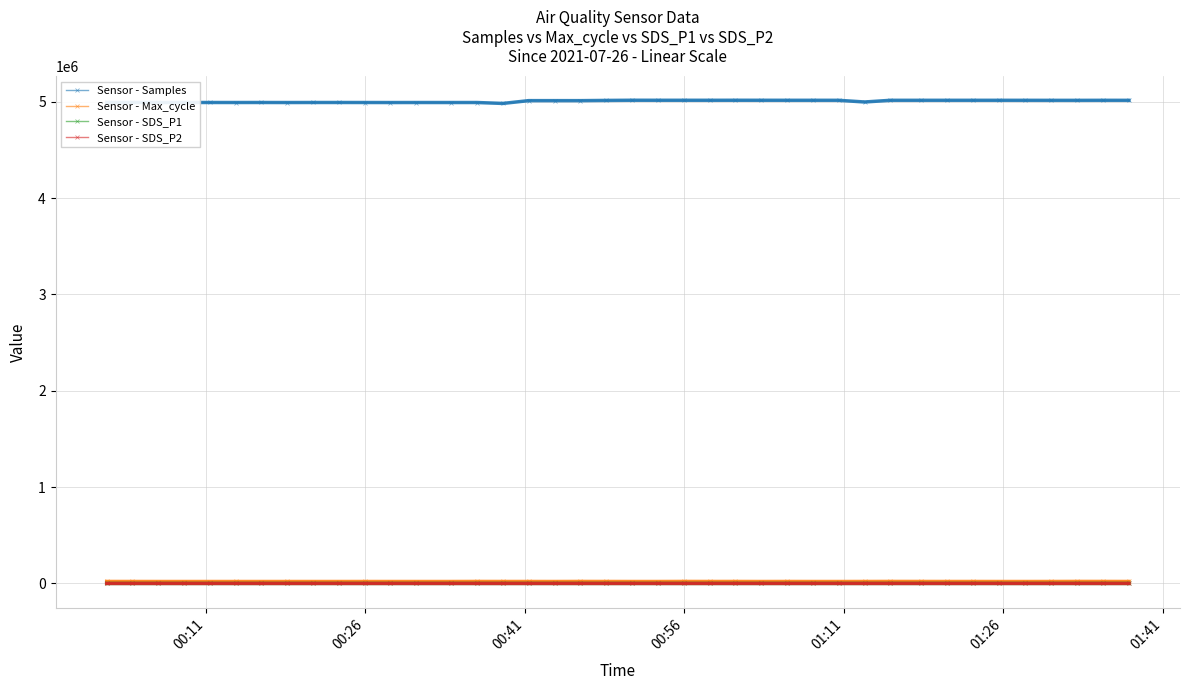

How many lines are shown in the chart?

4